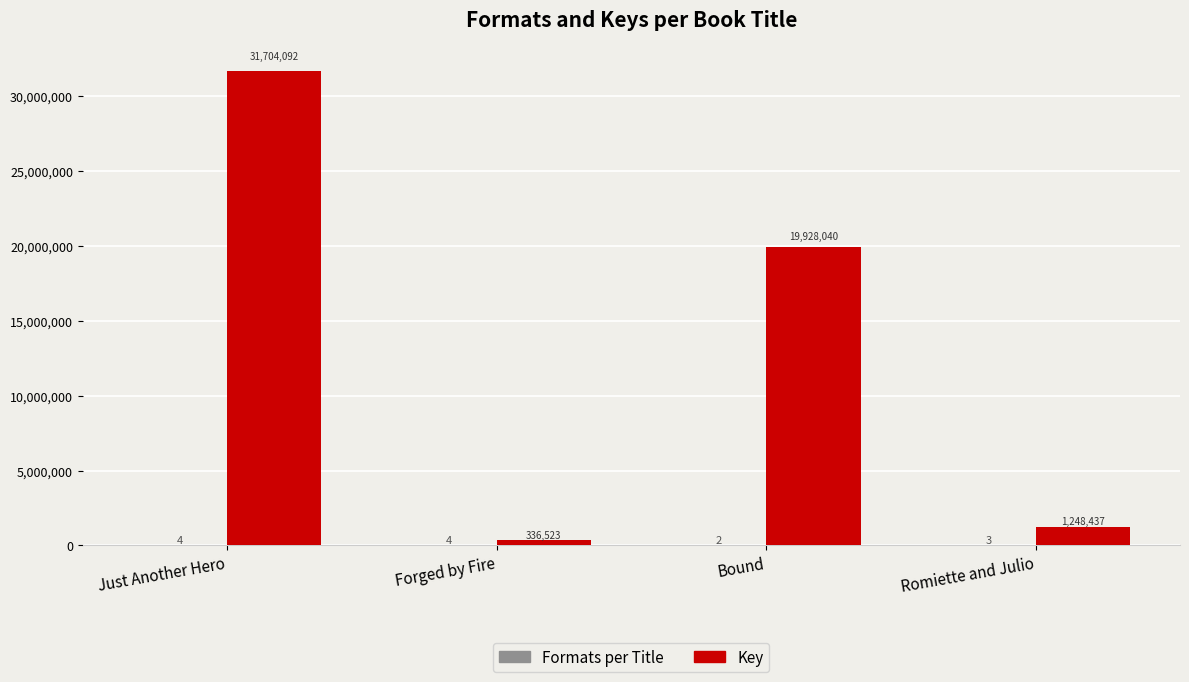

Which series changed the most between Just Another Hero and Bound?

Key